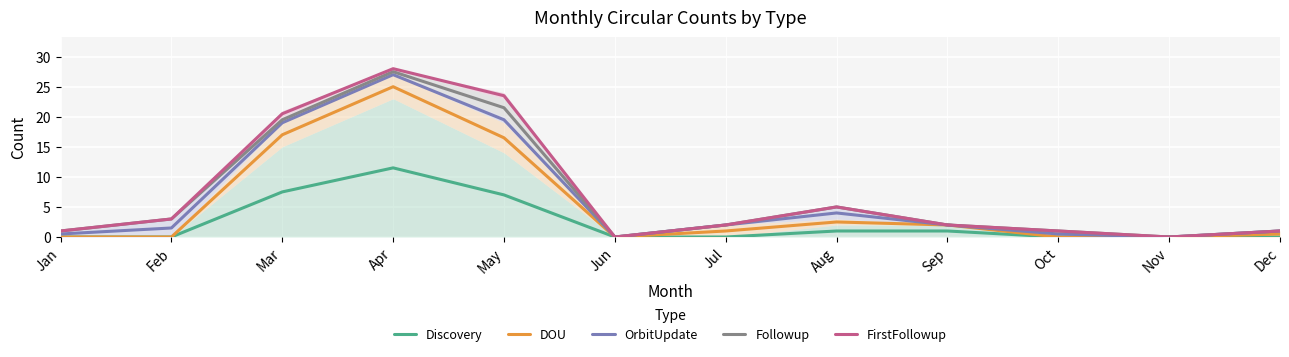

True or false: DOU and OrbitUpdate cross at least once.

False